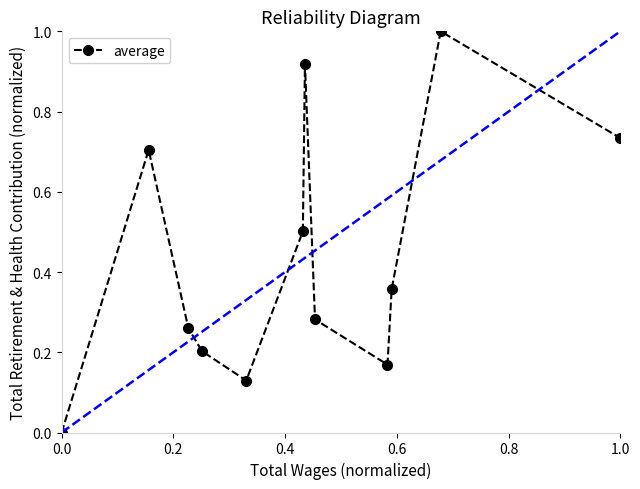

How many values are above zero?

11